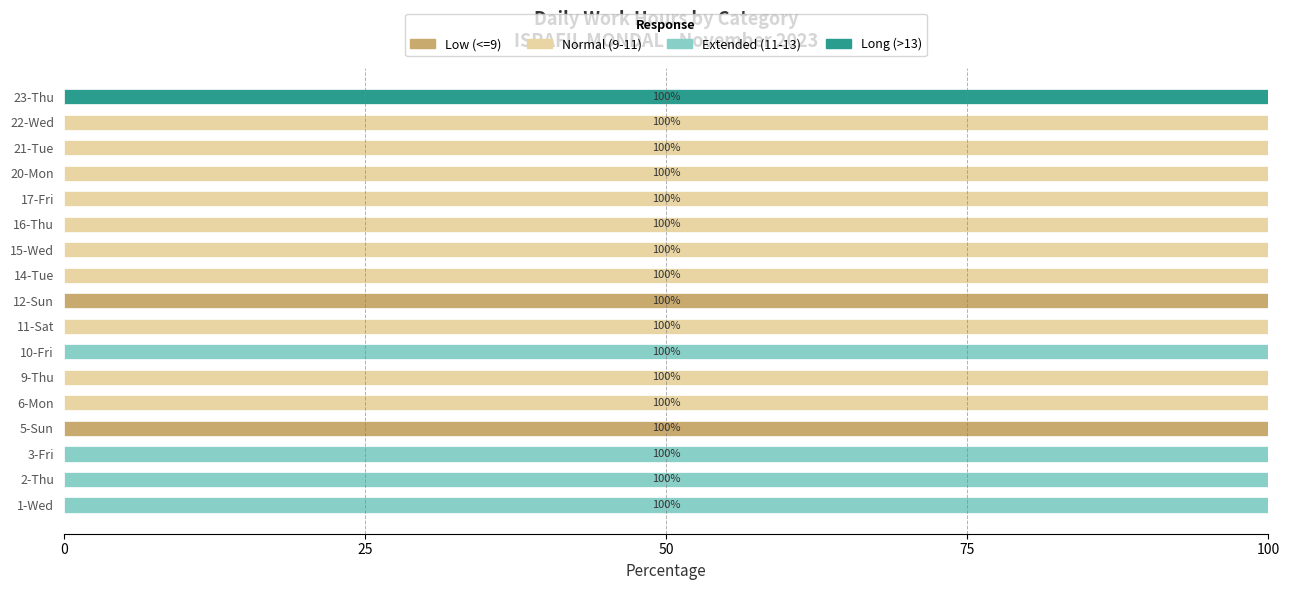

What is the sum of the Low (<=9) values at 12-Sun and 23-Thu?

100